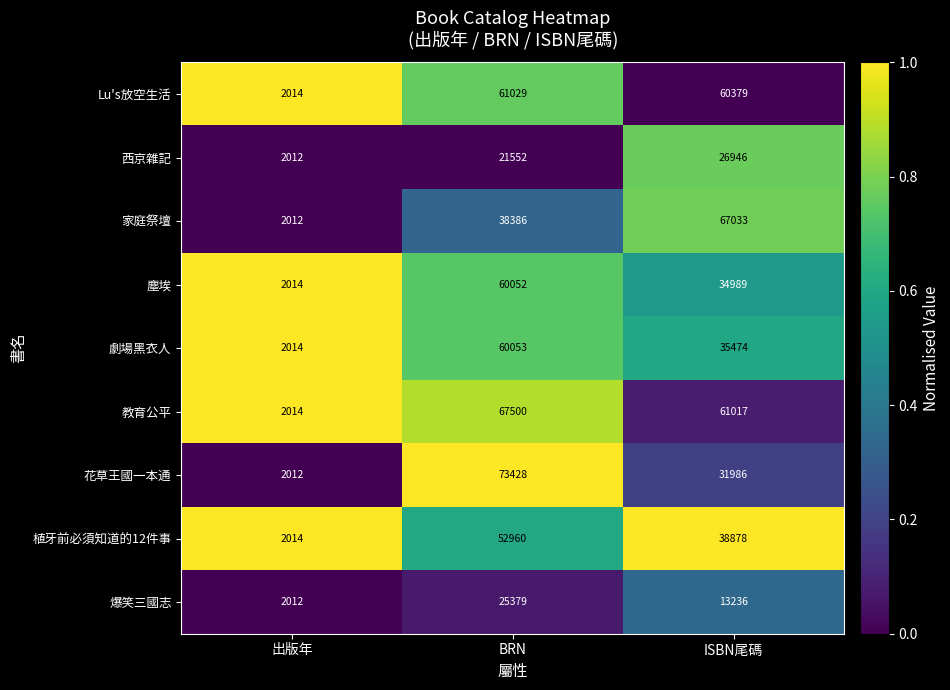

The value of 教育公平 at 出版年 is 2014. True or false?

True